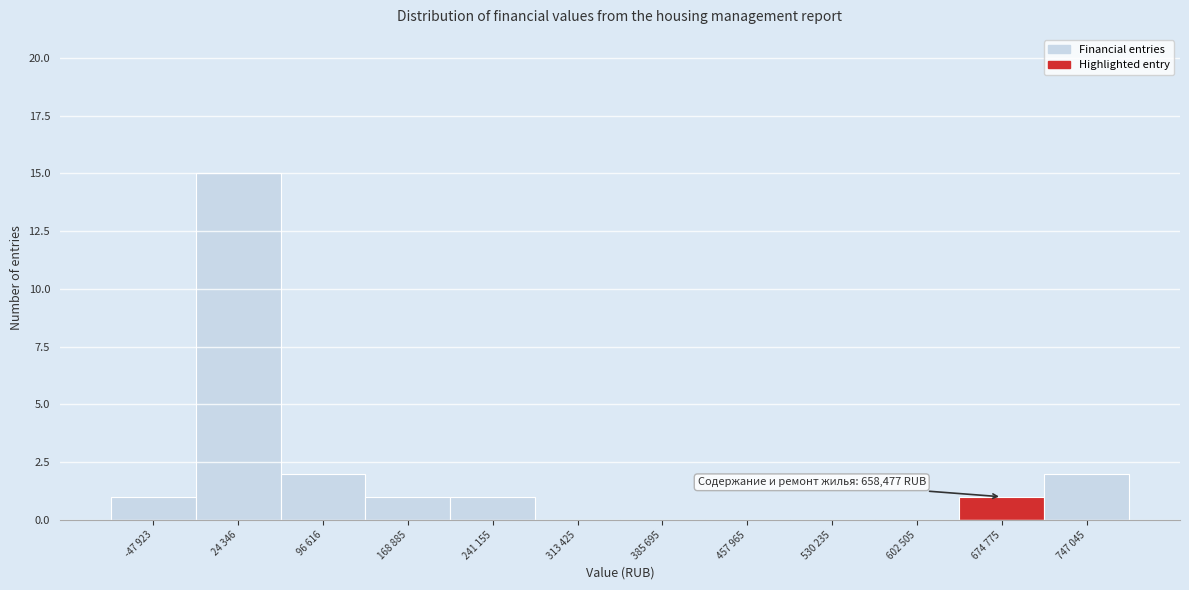

Reading left to right, transcribe all the data shown in this chart.

-47 923=1	24 346=15	96 616=2	168 885=1	241 155=1	313 425=0	385 695=0	457 965=0	530 235=0	602 505=0	674 775=1	747 045=2